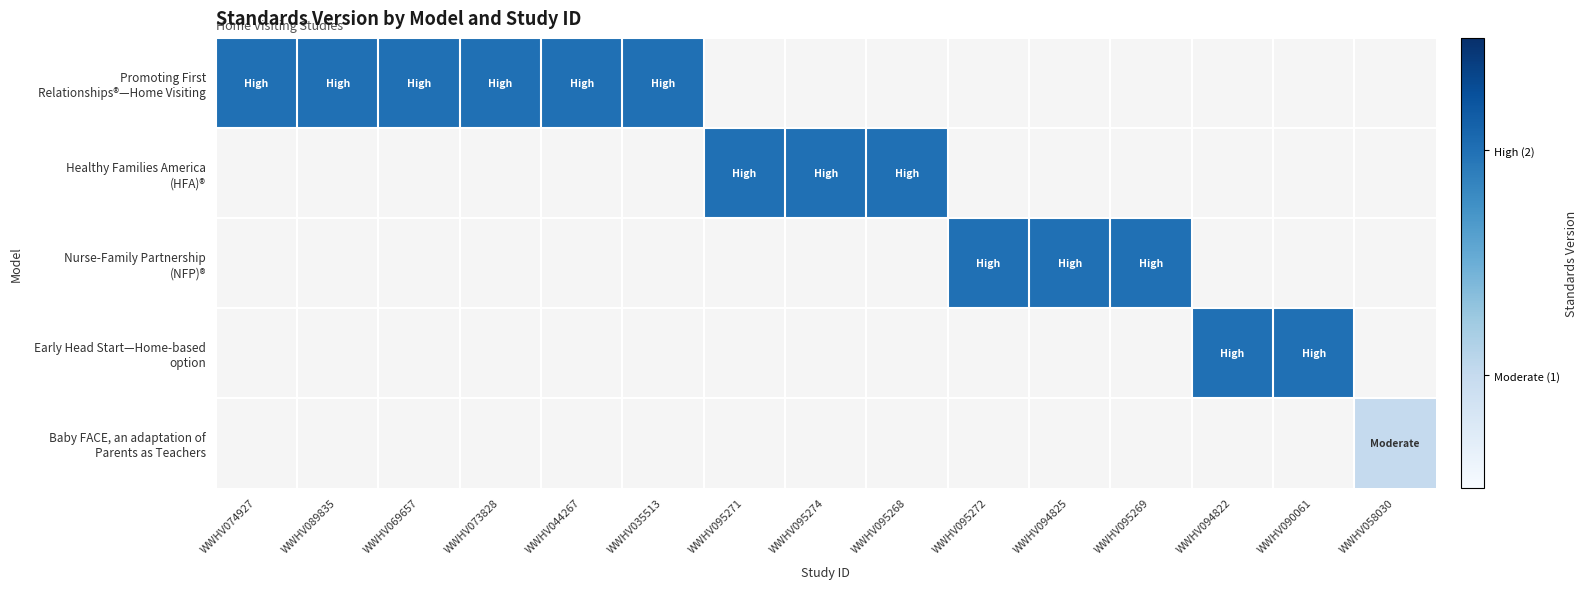

What is the maximum value shown in the chart?

2